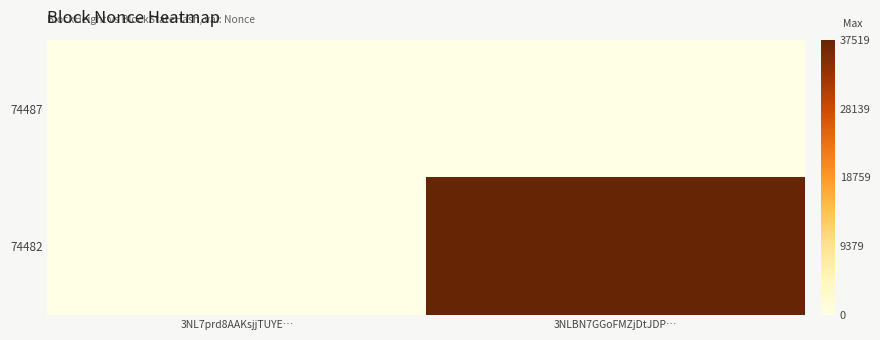

List the series in order of their peak value, lowest first.

74487, 74482